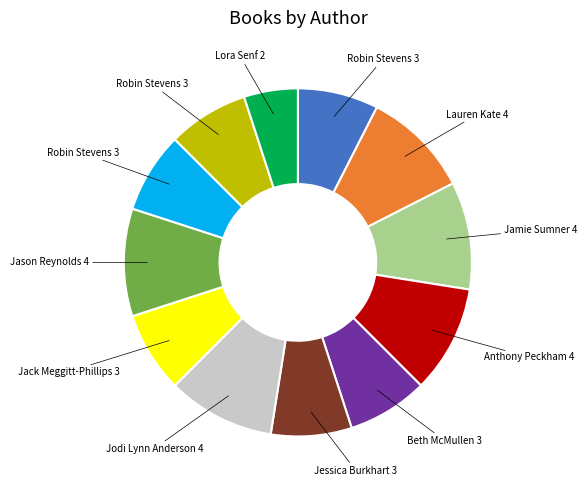

Is there a majority slice in this chart?

No